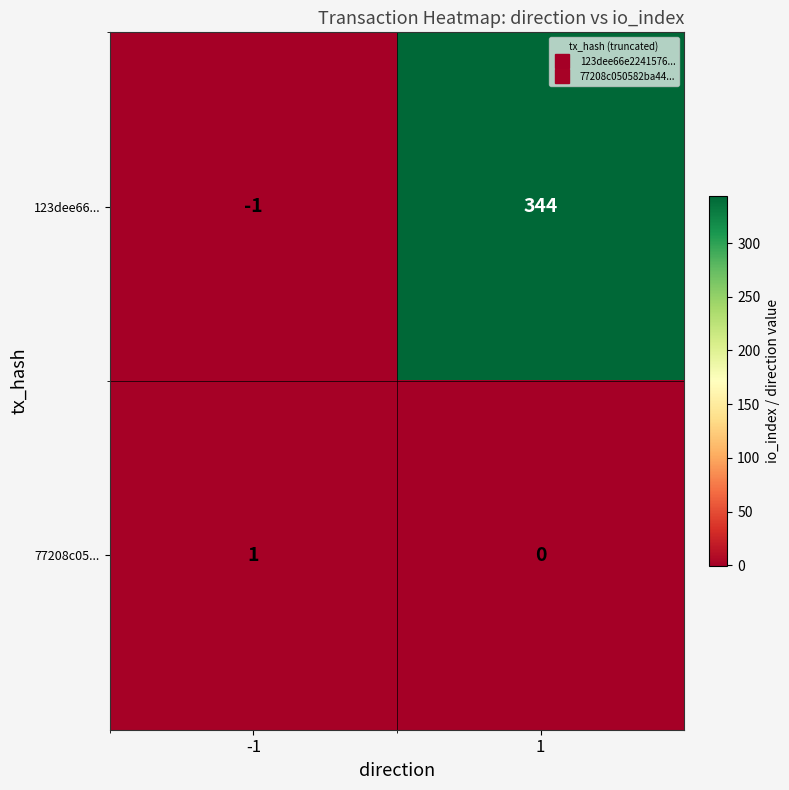

What is the sum of all 123dee66... values?

343